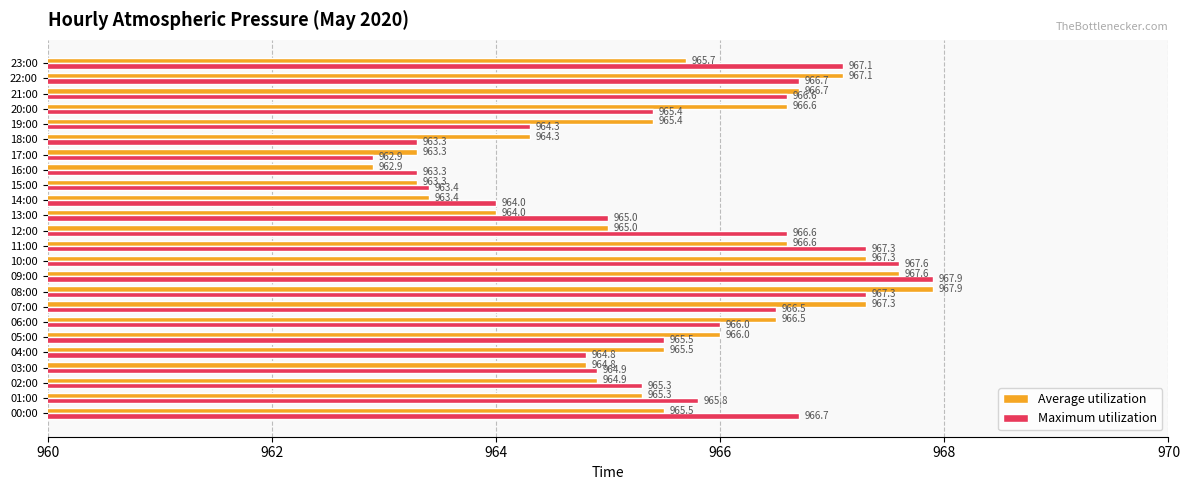

Count the number of data series in this chart.

2